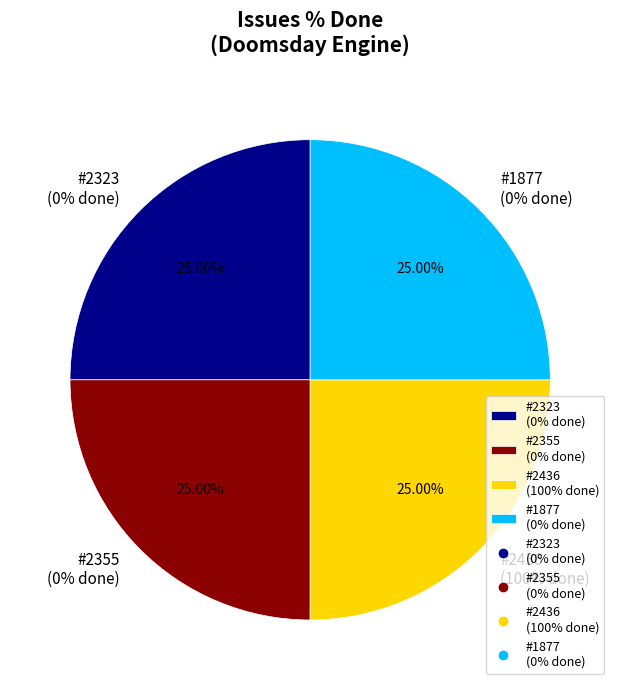

How many slices are in this pie chart?

4